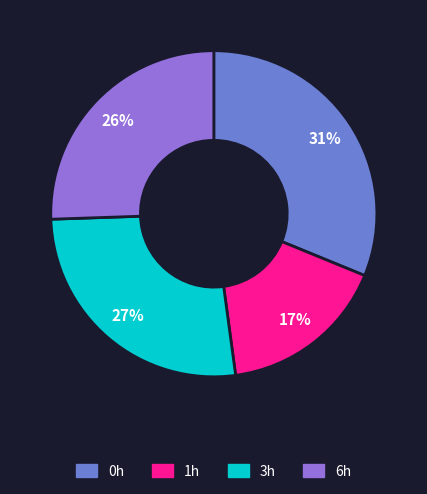

Which category has the smallest portion of the pie?

1h